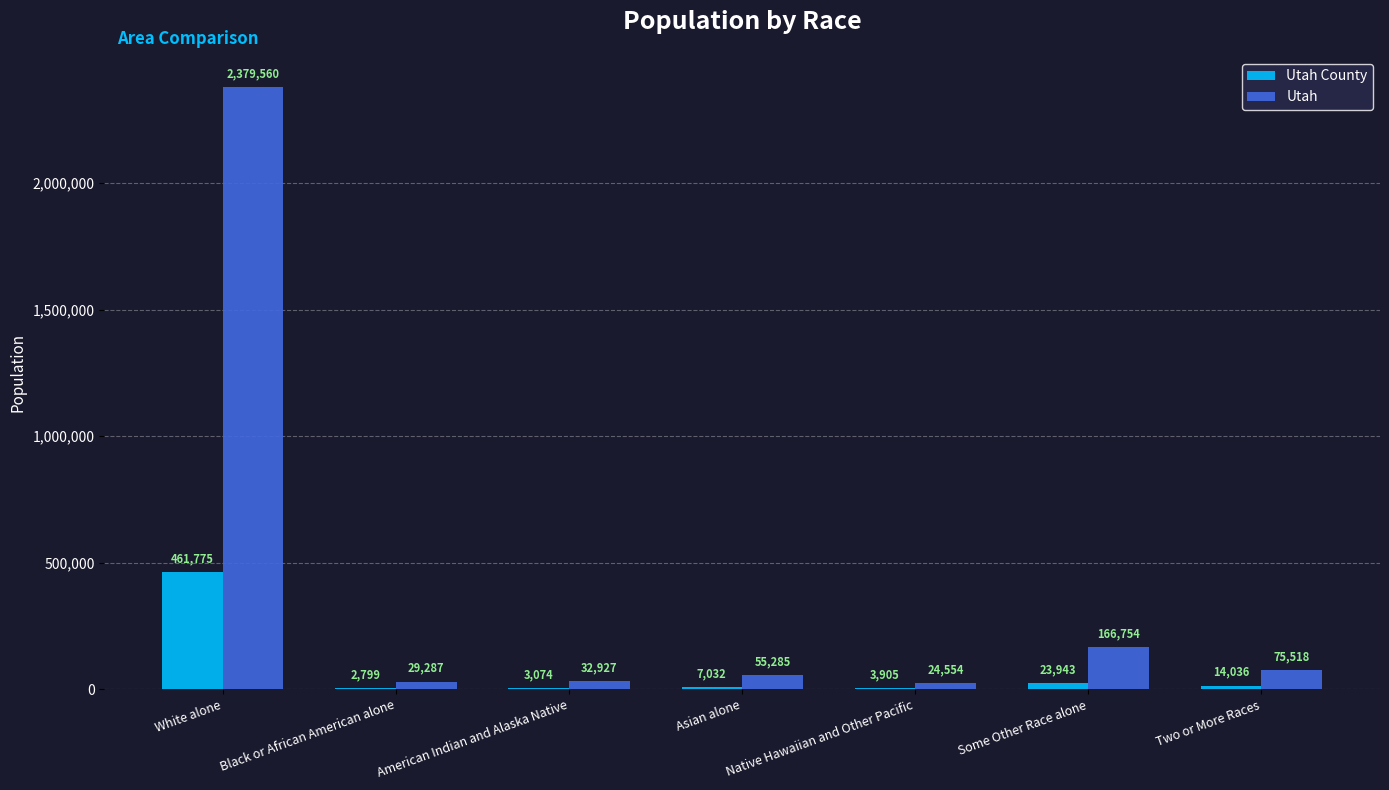

What is the spread (max minus min) of values at Black or African American alone?

26488